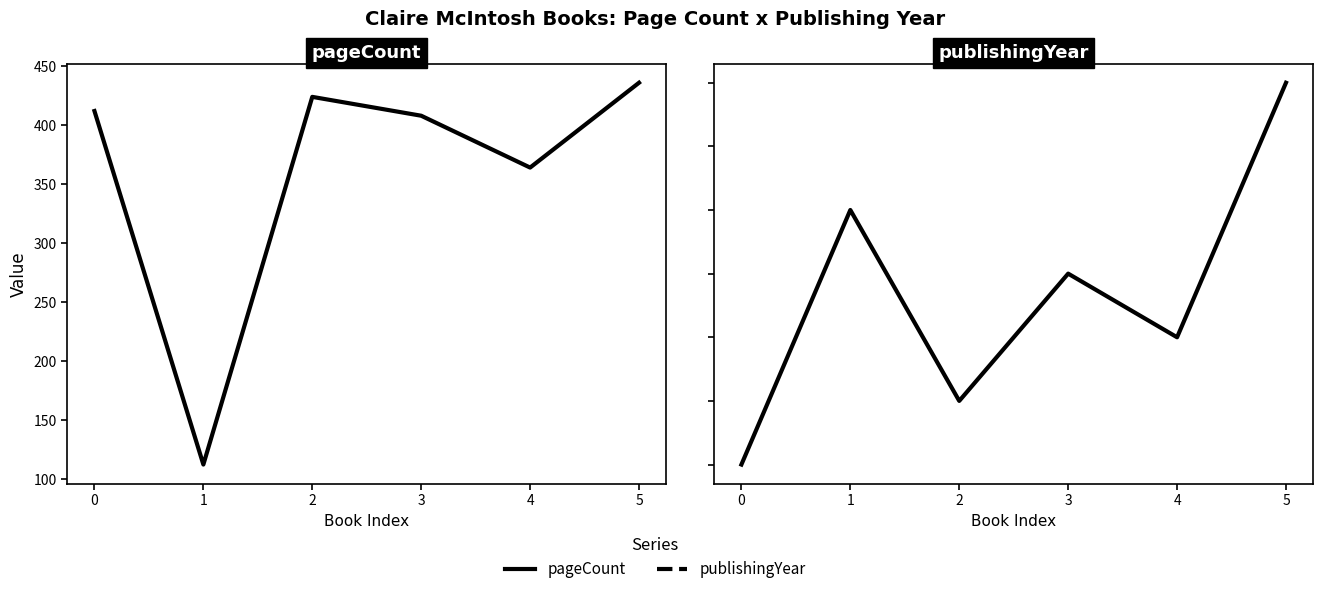

True or false: pageCount and publishingYear cross at least once.

False